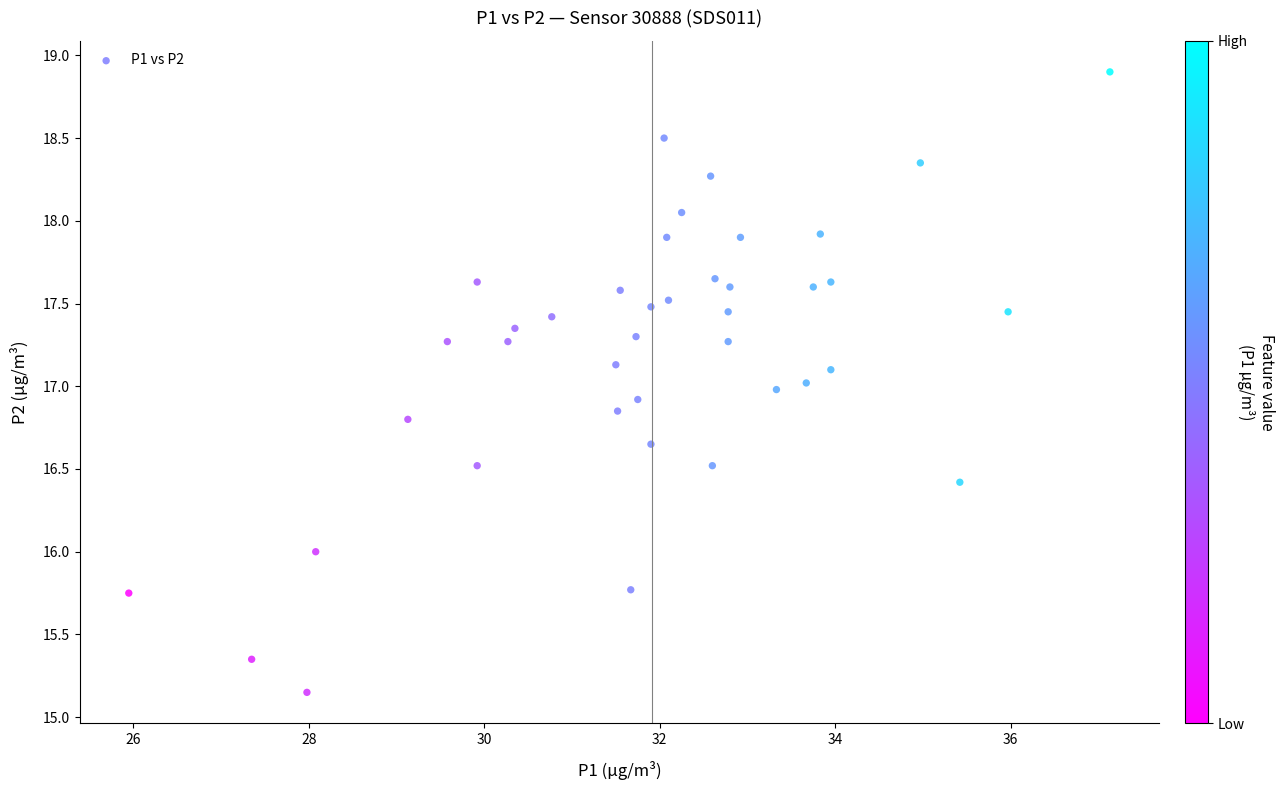

What is the range of X values (max minus min)?

11.2